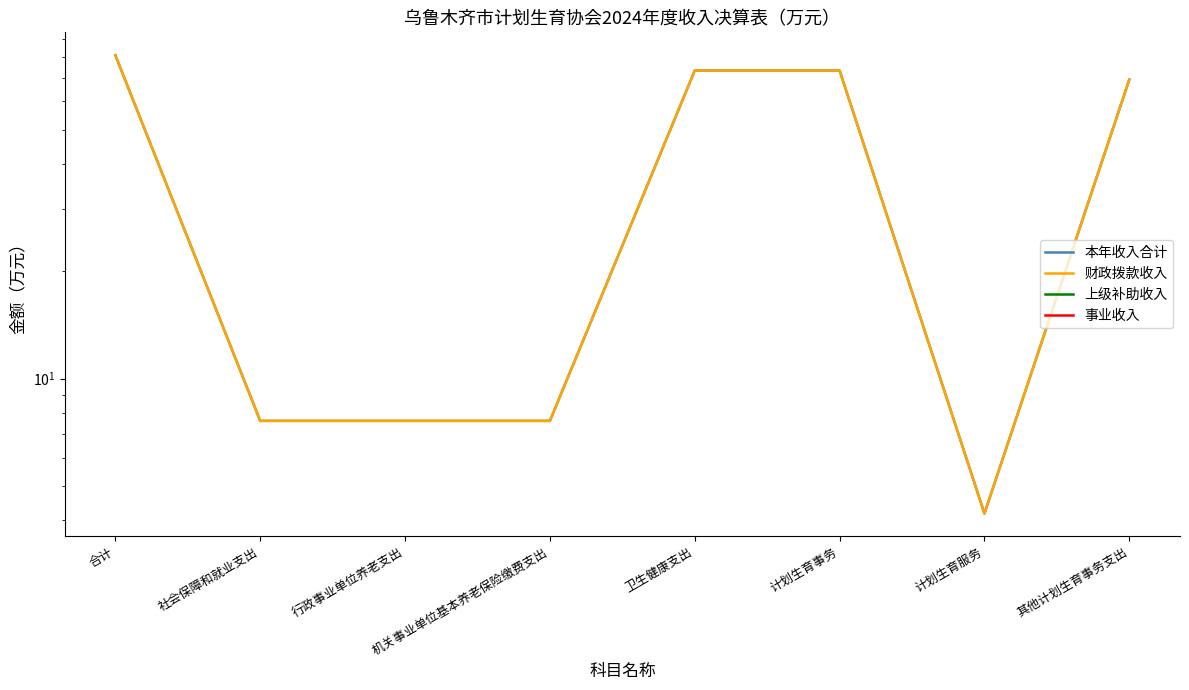

Which series has the widest spread of values?

本年收入合计